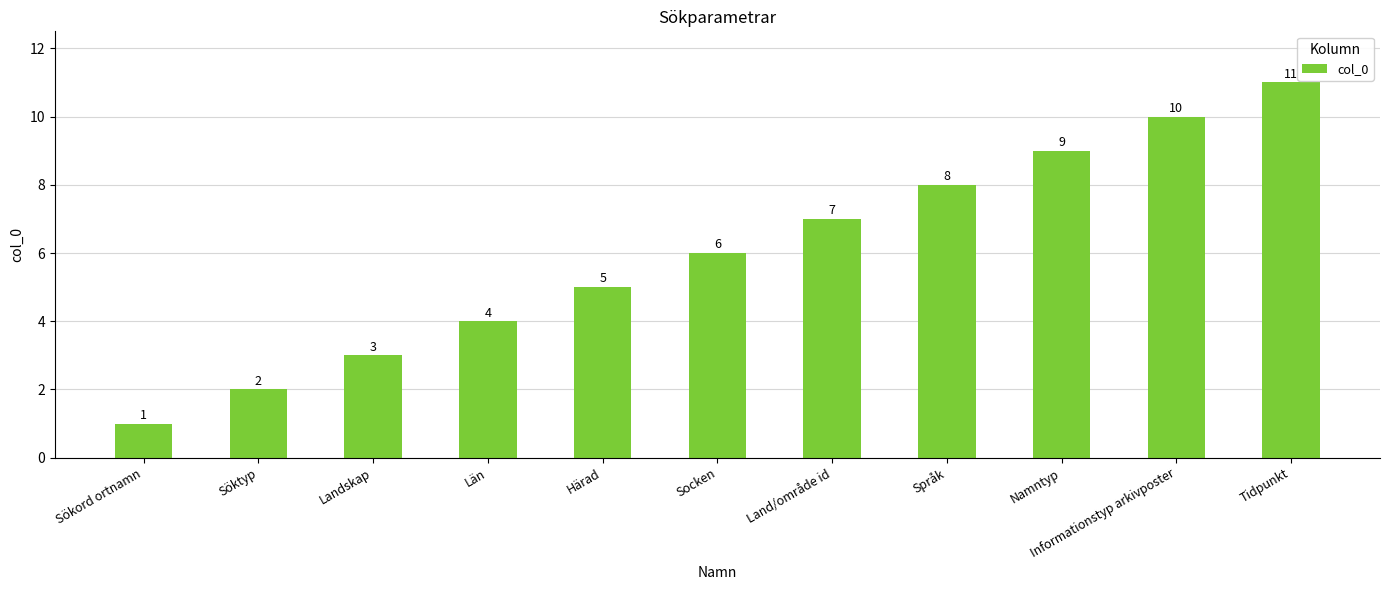

What is the smallest value displayed?

1